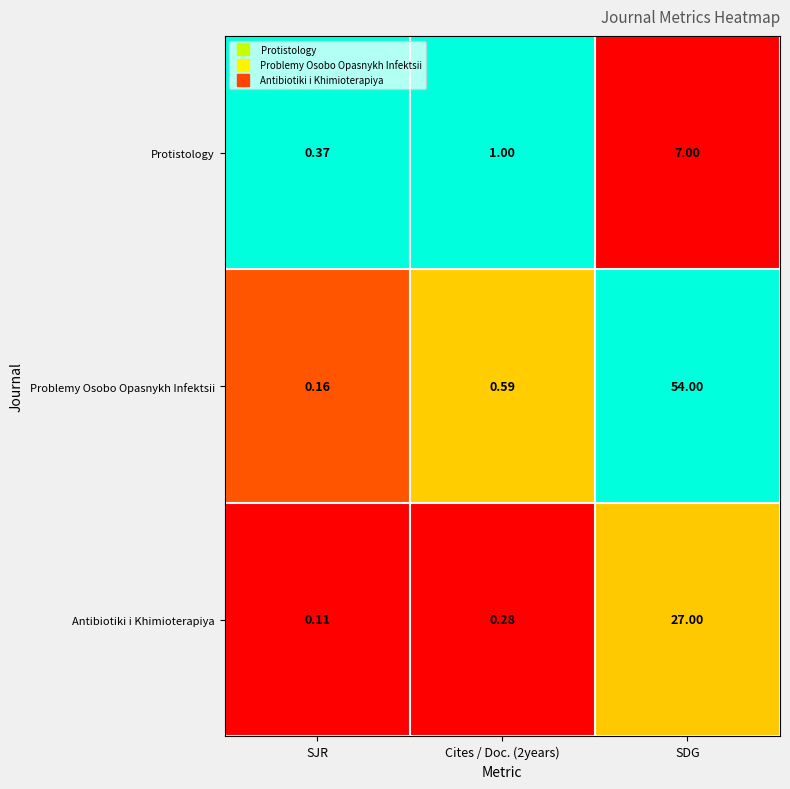

What is the spread (max minus min) of values at SDG?

47.0